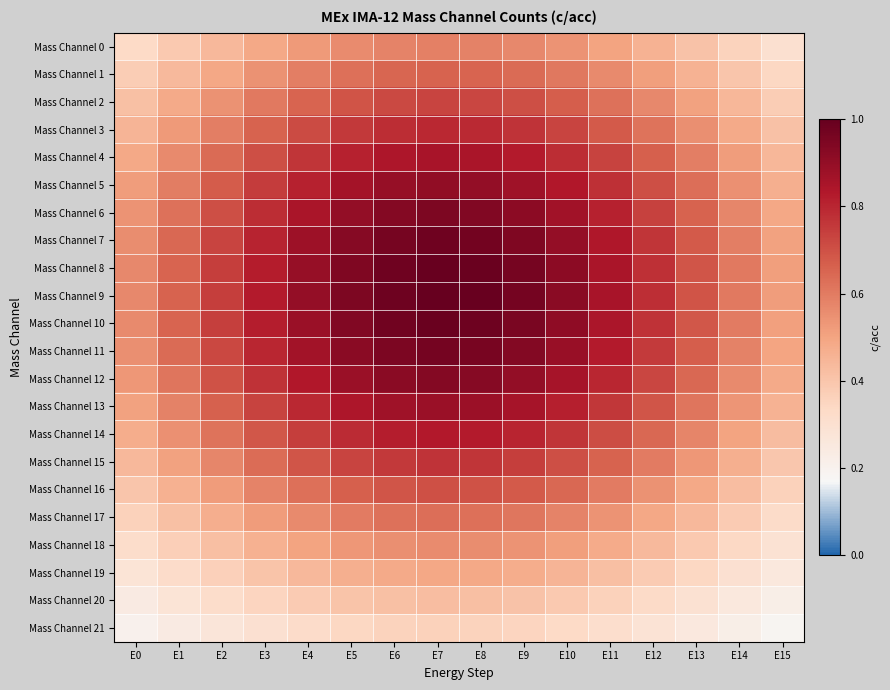

Rank the series at E14 from highest to lowest value.

Mass Channel 9, Mass Channel 8, Mass Channel 10, Mass Channel 7, Mass Channel 11, Mass Channel 6, Mass Channel 12, Mass Channel 5, Mass Channel 13, Mass Channel 4, Mass Channel 14, Mass Channel 3, Mass Channel 15, Mass Channel 2, Mass Channel 16, Mass Channel 1, Mass Channel 17, Mass Channel 0, Mass Channel 18, Mass Channel 19, Mass Channel 20, Mass Channel 21